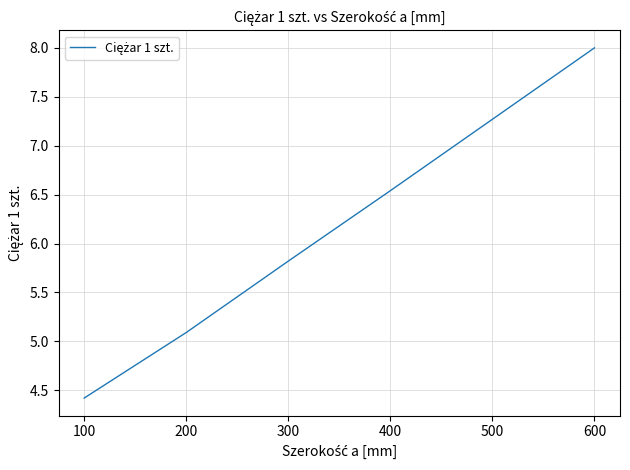

How many values exceed 6?

3